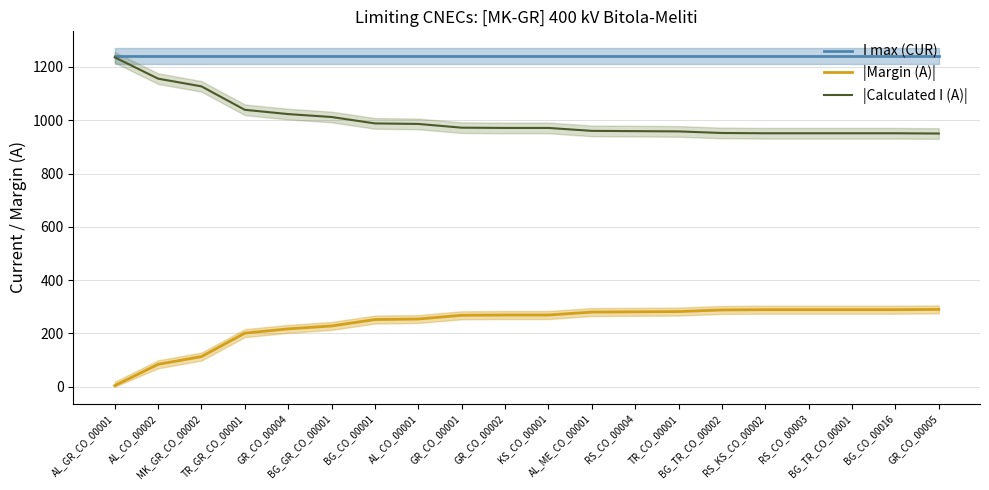

Is it true that |Margin (A)| equals 289 at BG_CO_00016?

True